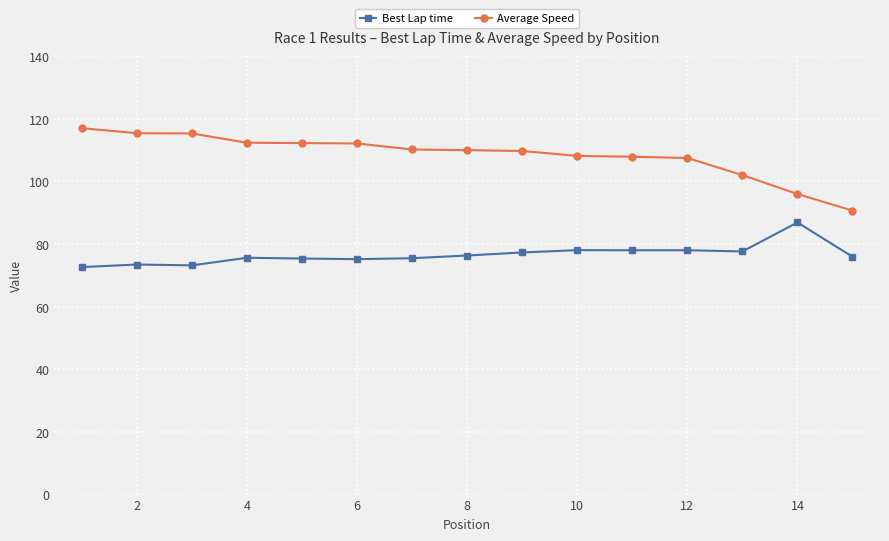

How many distinct data groups are displayed?

2